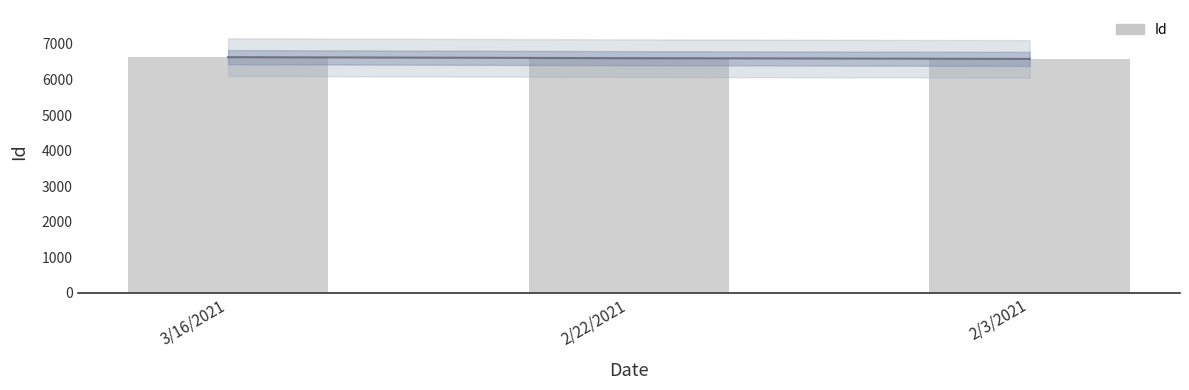

Between 3/16/2021 and 2/22/2021, which is larger?

3/16/2021